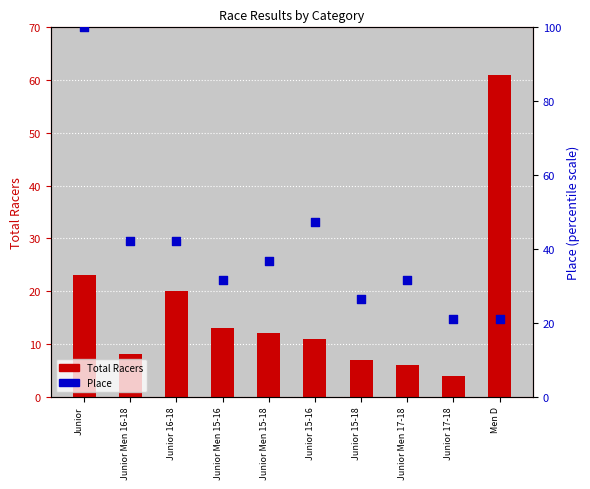

At which category is the sum across all series the highest?

Junior